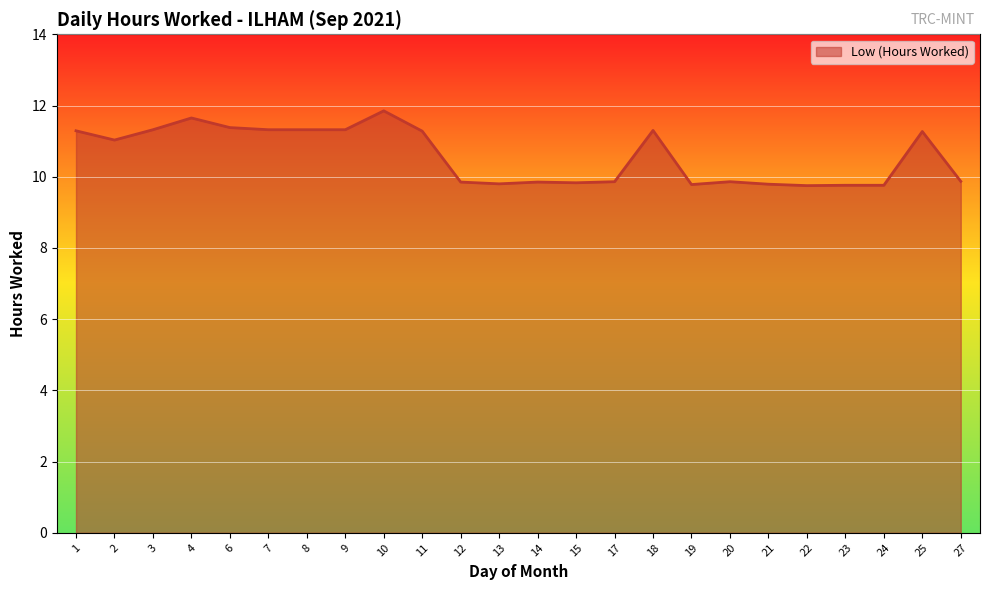

What value does the data have at 13?

9.8